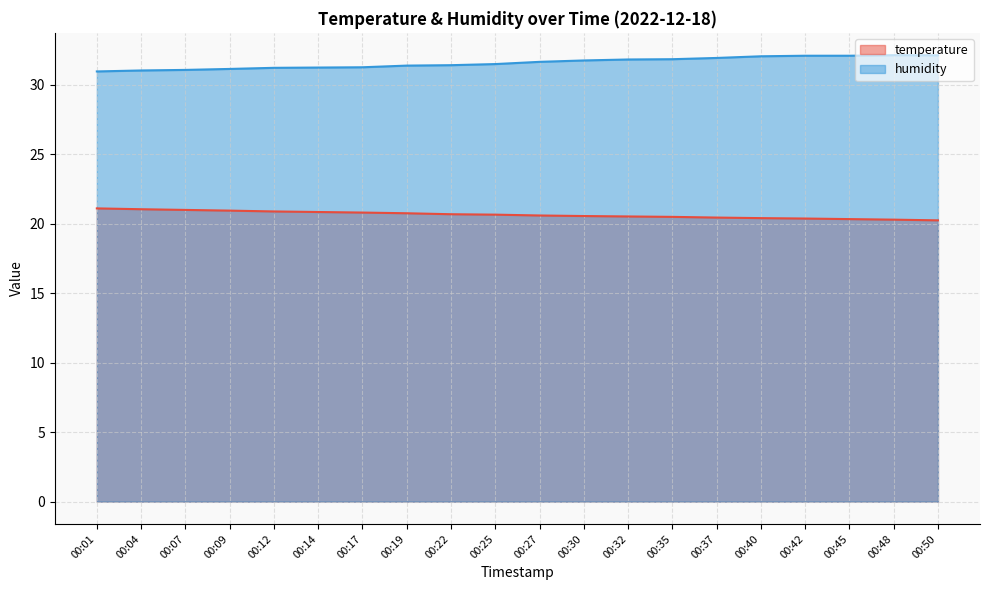

Where is the first local maximum for humidity?

00:48